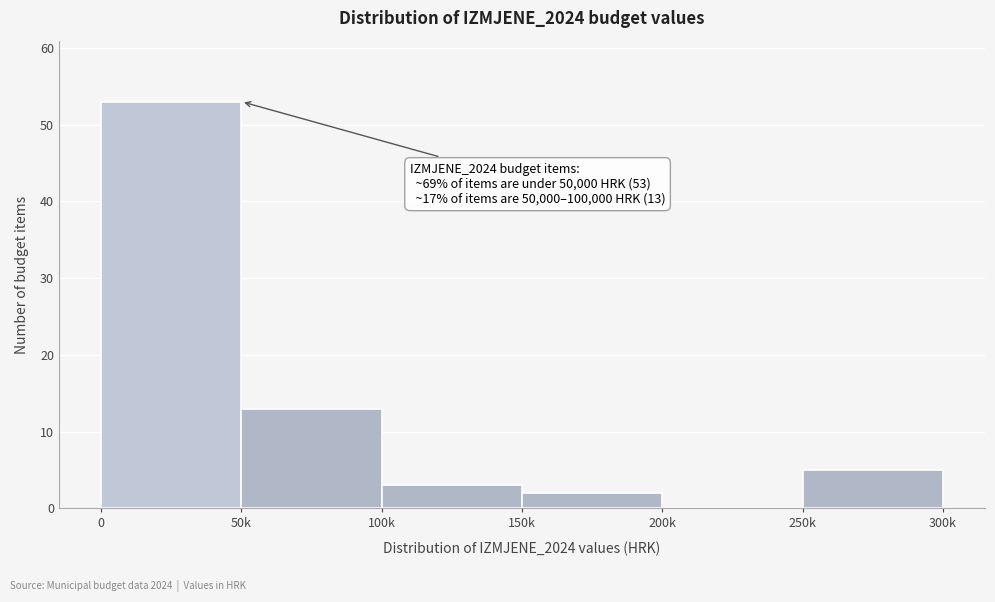

Reading left to right, transcribe all the data shown in this chart.

0=53	50k=13	100k=3	150k=2	200k=0	250k=5